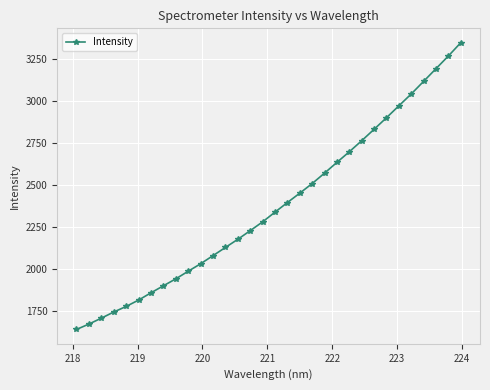

What is the smallest value displayed?

1640.8